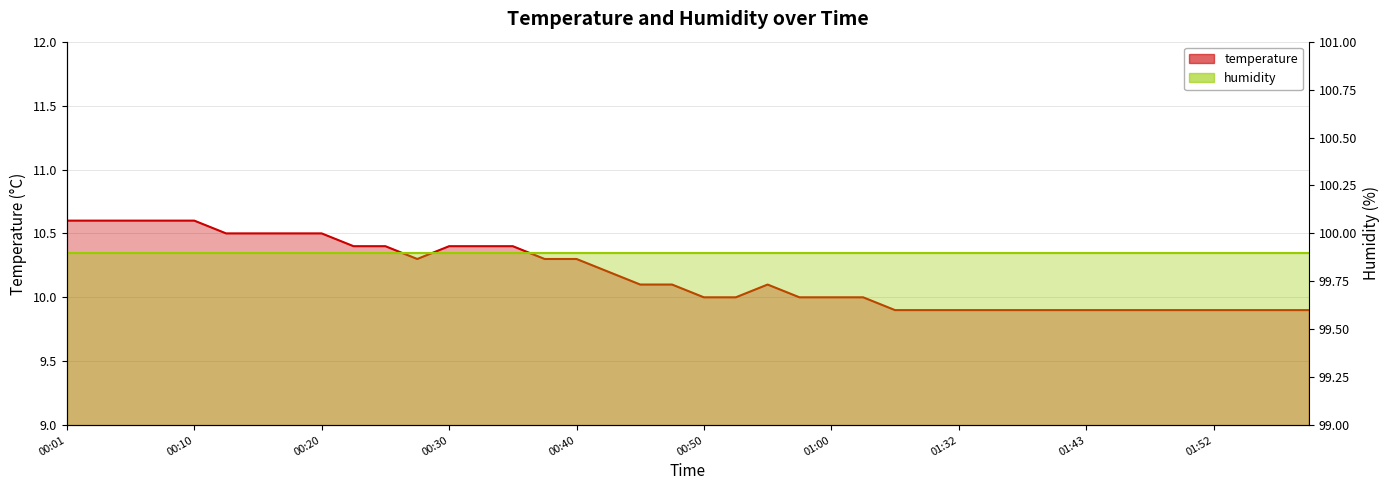

What is the label of the 4th point from the right?

01:52